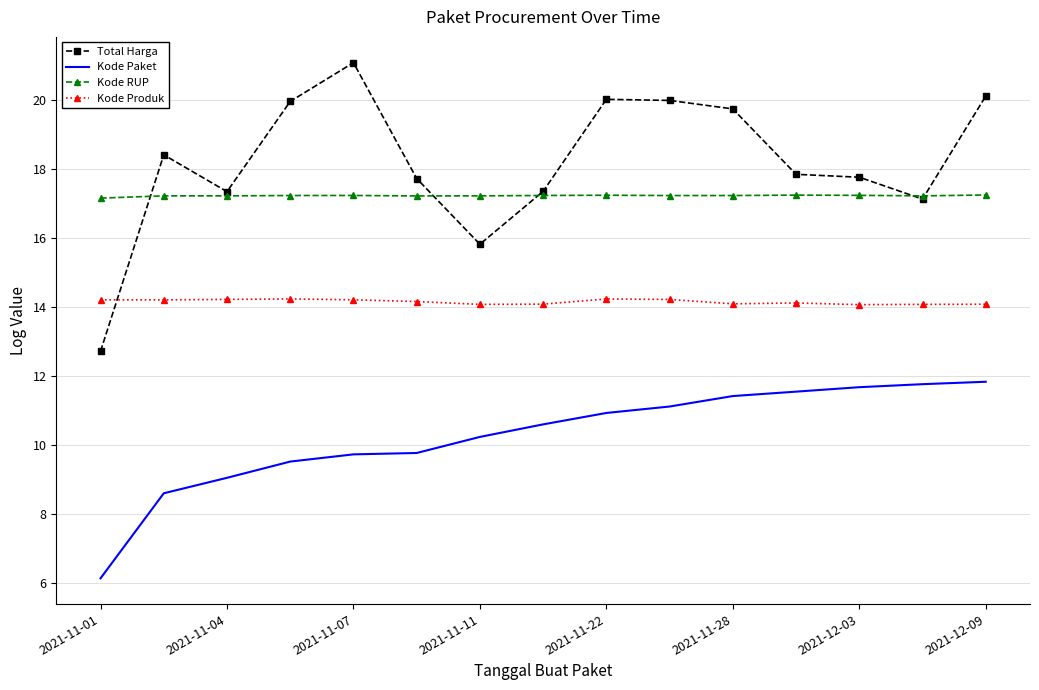

How many series are shown in this chart?

4